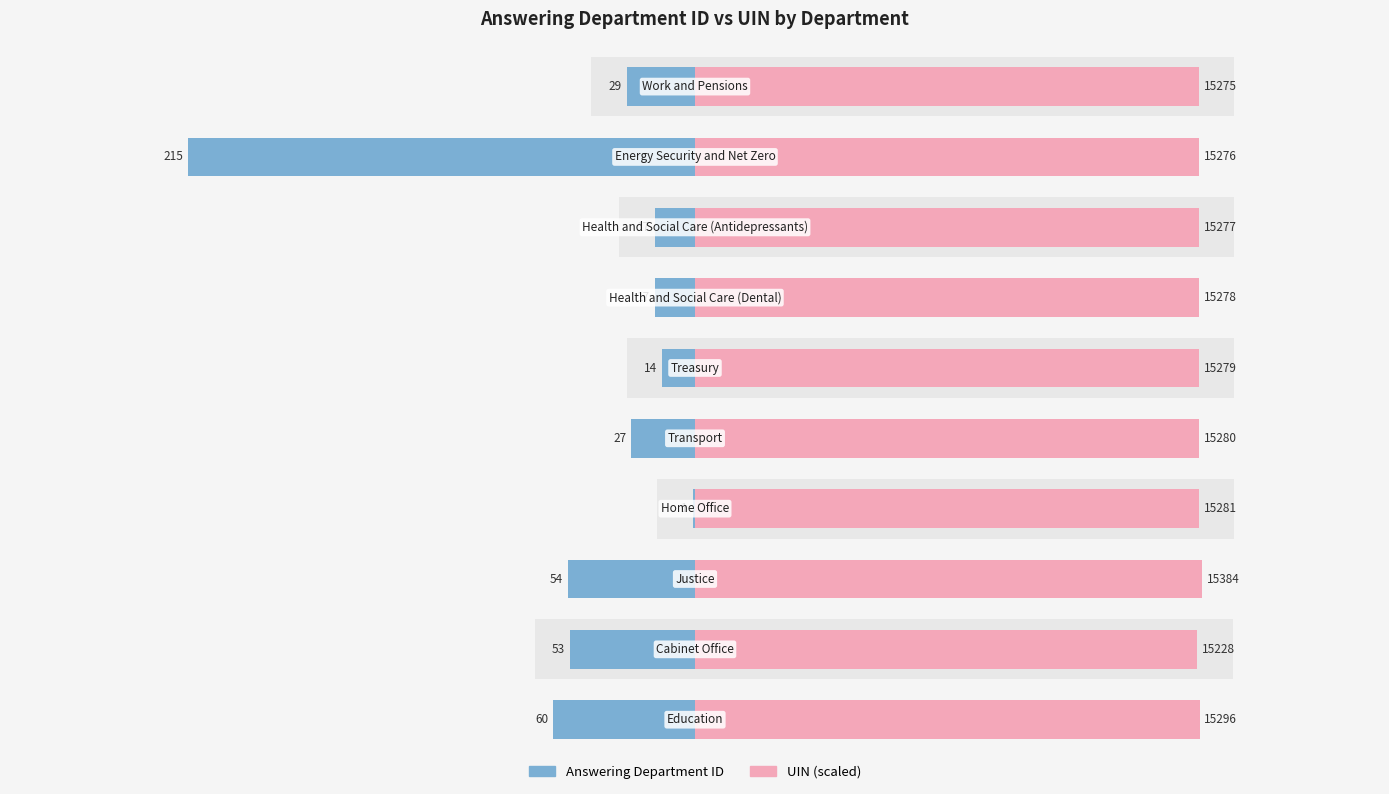

Reading left to right, extract all data points from this chart.

Answering Department ID: 0=29.0	1=215.0	2=17.0	3=17.0	4=14.0	5=27.0	6=1.0	7=54.0	8=53.0	9=60.0
UIN (scaled): 0=213.5	1=213.5	2=213.5	3=213.5	4=213.5	5=213.5	6=213.6	7=215.0	8=212.8	9=213.8